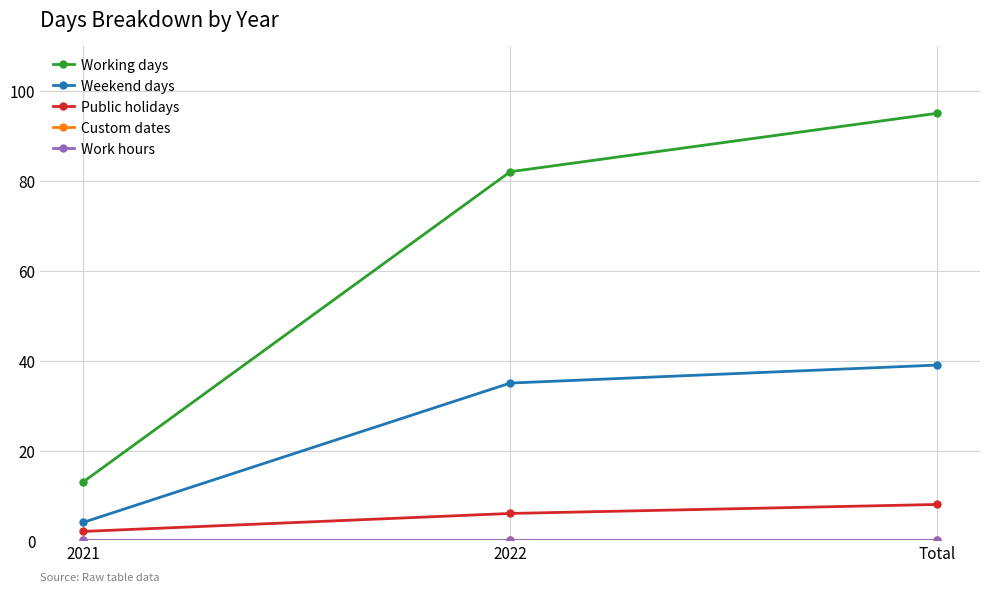

Between 2022 and Total, which is larger?

Total